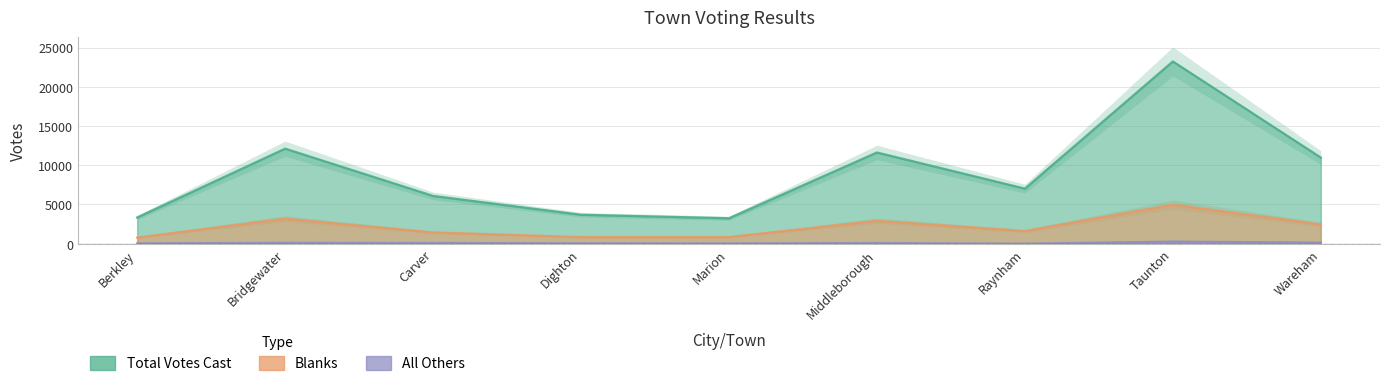

Does the chart display data point markers on the line(s)?

No